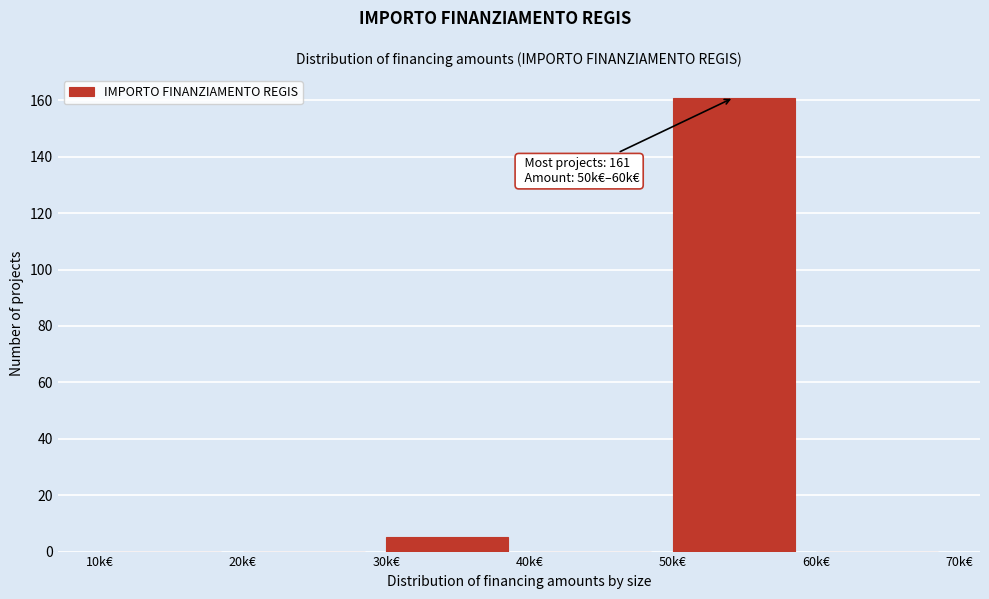

Reading right to left, list all the values displayed in this chart.

60k€=0	50k€=161	40k€=0	30k€=5	20k€=0	10k€=0